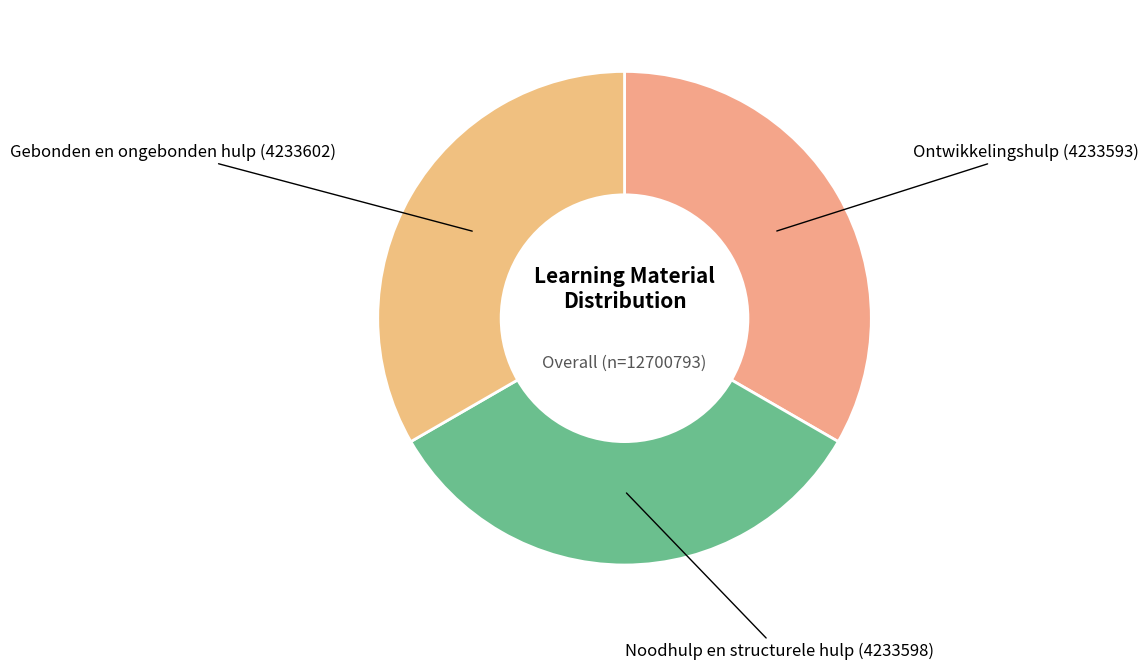

How many segments does this pie chart have?

3